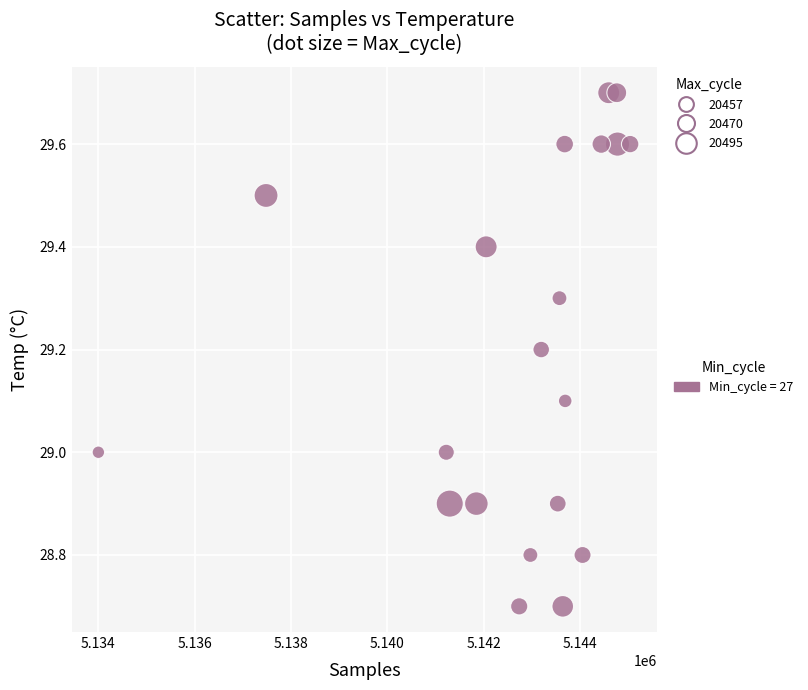

What is the range of X values (max minus min)?

11044.0